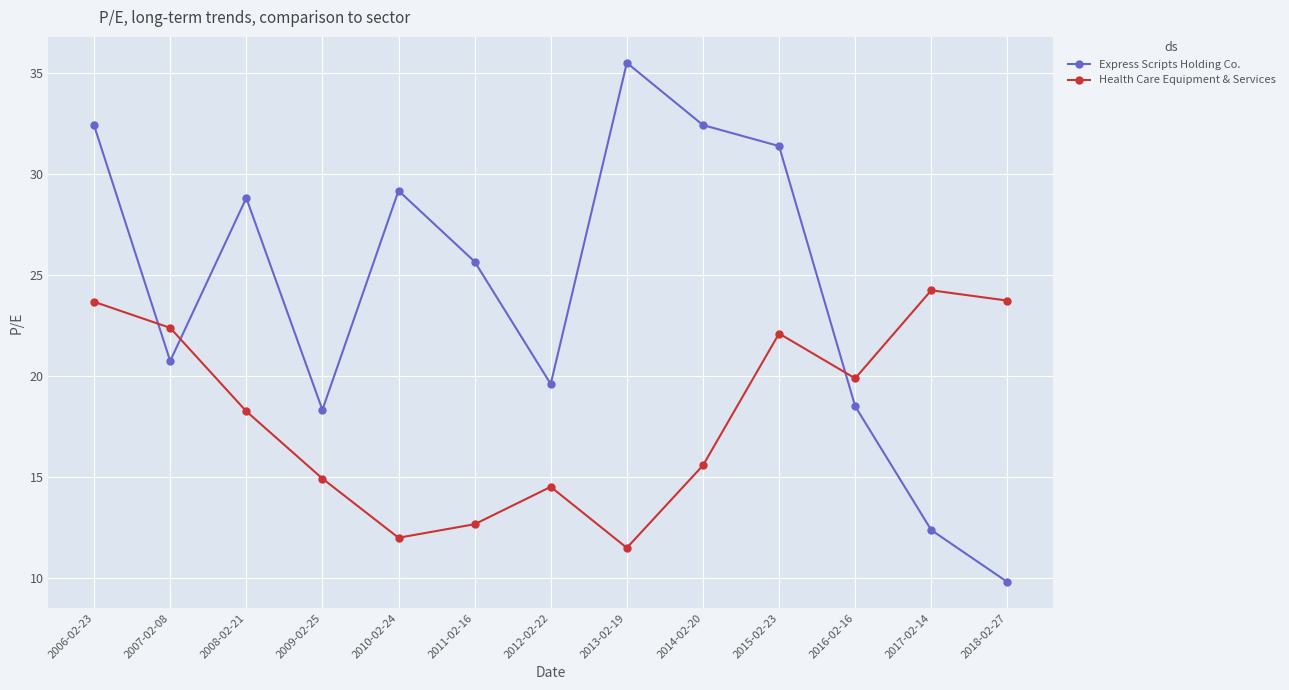

What is the total value across all series at 2010-02-24?

41.2